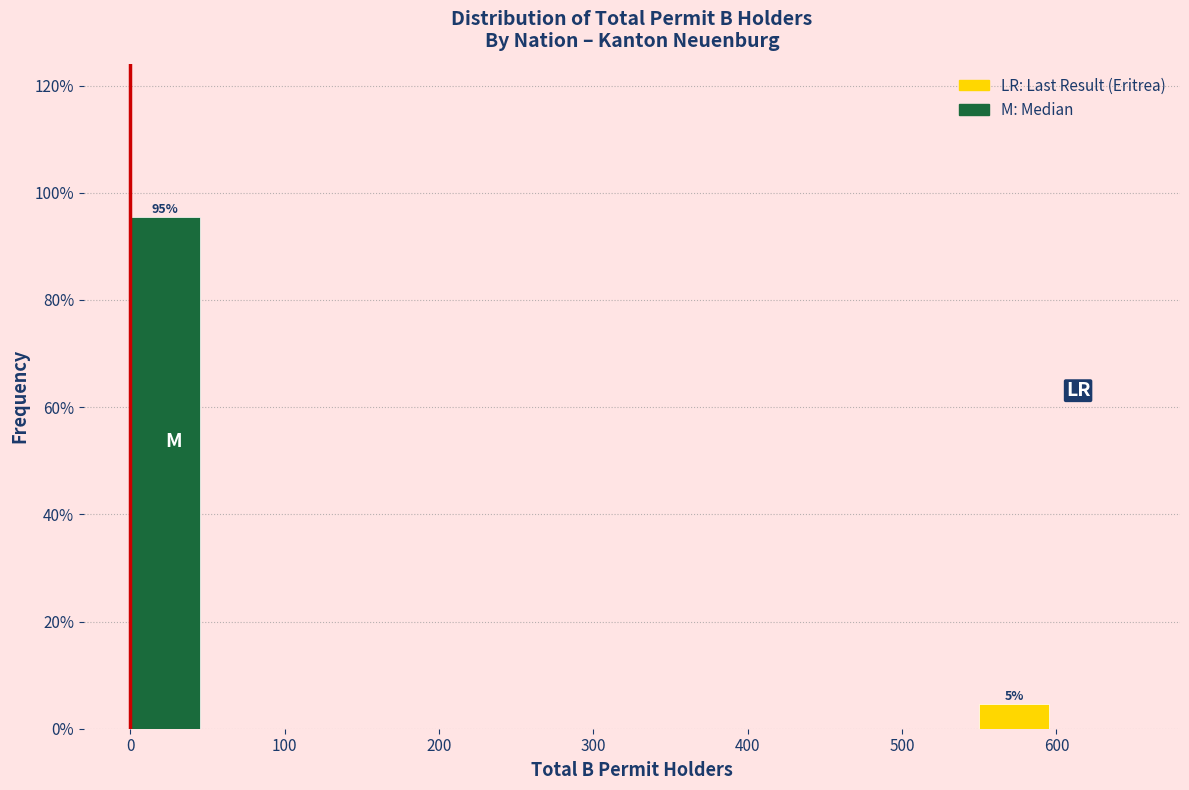

Which range on the x-axis has the tallest bar?

0 to 50